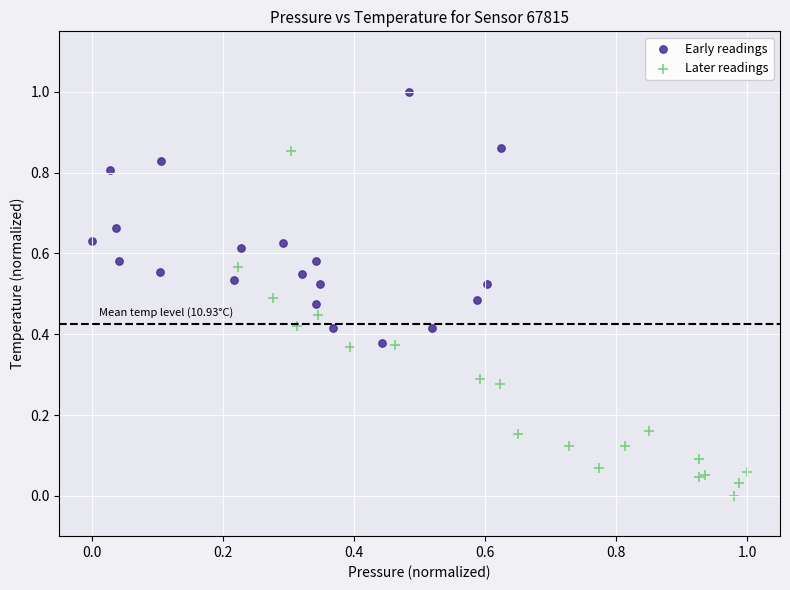

Which series reaches the minimum Y coordinate?

Later readings